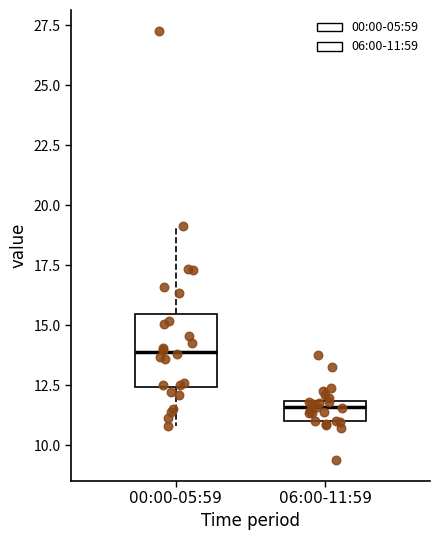

Which box is the tallest, from its lower edge to its upper edge?

00:00-05:59